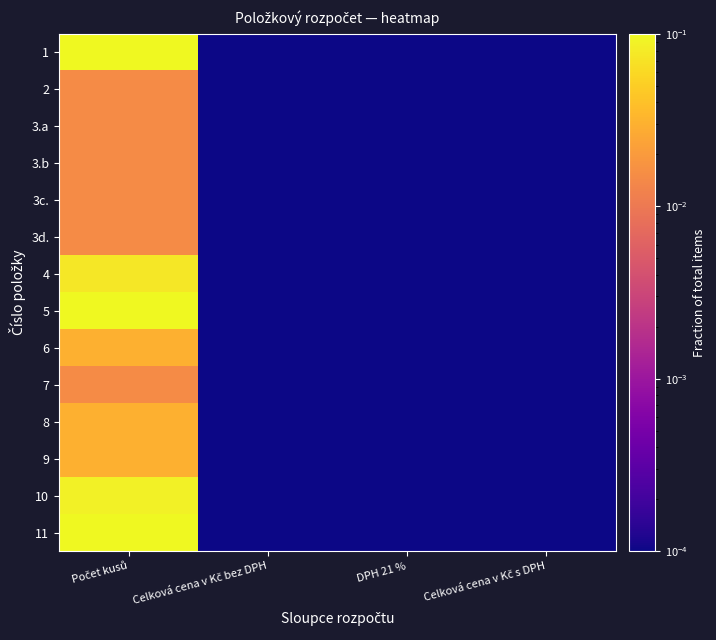

Reading left to right, what are all the values shown in this chart?

1: Počet kusů=0.2	Celková cena v Kč bez DPH=0.0	DPH 21 %=0.0	Celková cena v Kč s DPH=0.0
2: Počet kusů=0.0	Celková cena v Kč bez DPH=0.0	DPH 21 %=0.0	Celková cena v Kč s DPH=0.0
3.a: Počet kusů=0.0	Celková cena v Kč bez DPH=0.0	DPH 21 %=0.0	Celková cena v Kč s DPH=0.0
3.b: Počet kusů=0.0	Celková cena v Kč bez DPH=0.0	DPH 21 %=0.0	Celková cena v Kč s DPH=0.0
3c.: Počet kusů=0.0	Celková cena v Kč bez DPH=0.0	DPH 21 %=0.0	Celková cena v Kč s DPH=0.0
3d.: Počet kusů=0.0	Celková cena v Kč bez DPH=0.0	DPH 21 %=0.0	Celková cena v Kč s DPH=0.0
4: Počet kusů=0.1	Celková cena v Kč bez DPH=0.0	DPH 21 %=0.0	Celková cena v Kč s DPH=0.0
5: Počet kusů=0.2	Celková cena v Kč bez DPH=0.0	DPH 21 %=0.0	Celková cena v Kč s DPH=0.0
6: Počet kusů=0.0	Celková cena v Kč bez DPH=0.0	DPH 21 %=0.0	Celková cena v Kč s DPH=0.0
7: Počet kusů=0.0	Celková cena v Kč bez DPH=0.0	DPH 21 %=0.0	Celková cena v Kč s DPH=0.0
8: Počet kusů=0.0	Celková cena v Kč bez DPH=0.0	DPH 21 %=0.0	Celková cena v Kč s DPH=0.0
9: Počet kusů=0.0	Celková cena v Kč bez DPH=0.0	DPH 21 %=0.0	Celková cena v Kč s DPH=0.0
10: Počet kusů=0.1	Celková cena v Kč bez DPH=0.0	DPH 21 %=0.0	Celková cena v Kč s DPH=0.0
11: Počet kusů=0.2	Celková cena v Kč bez DPH=0.0	DPH 21 %=0.0	Celková cena v Kč s DPH=0.0